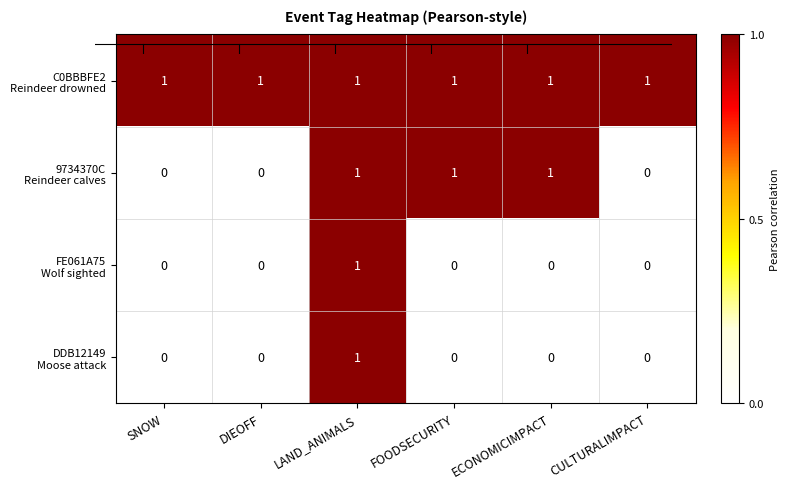

Count the number of data series in this chart.

4